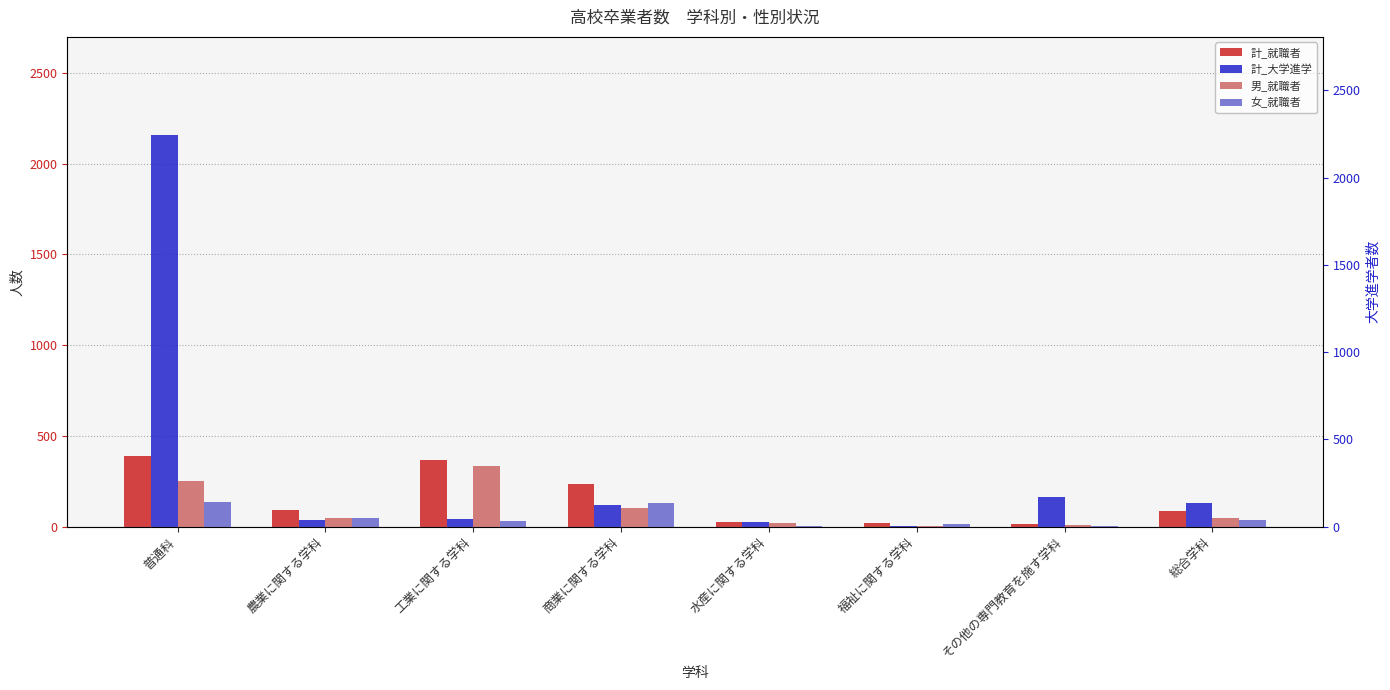

What is the maximum value for 男_就職者?

333